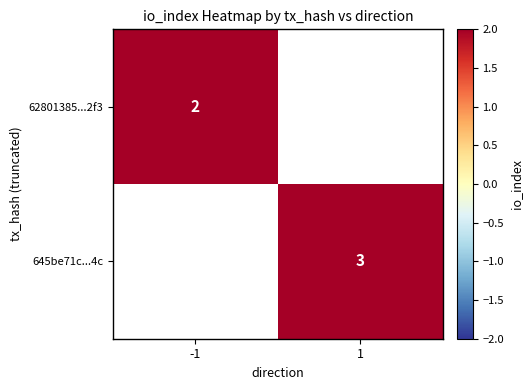

Between 1 and -1, which is larger?

-1